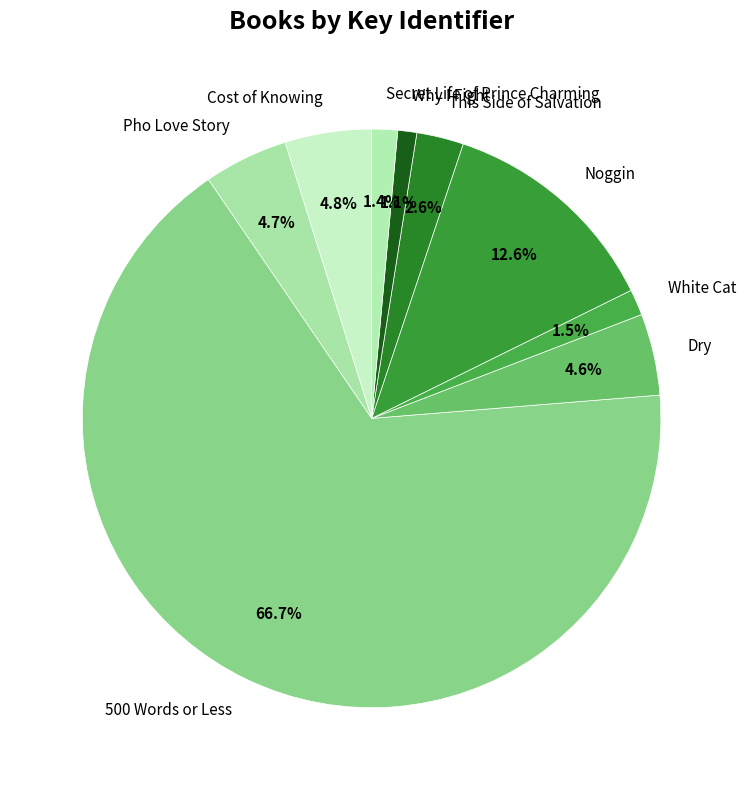

Which category accounts for the majority?

500 Words or Less